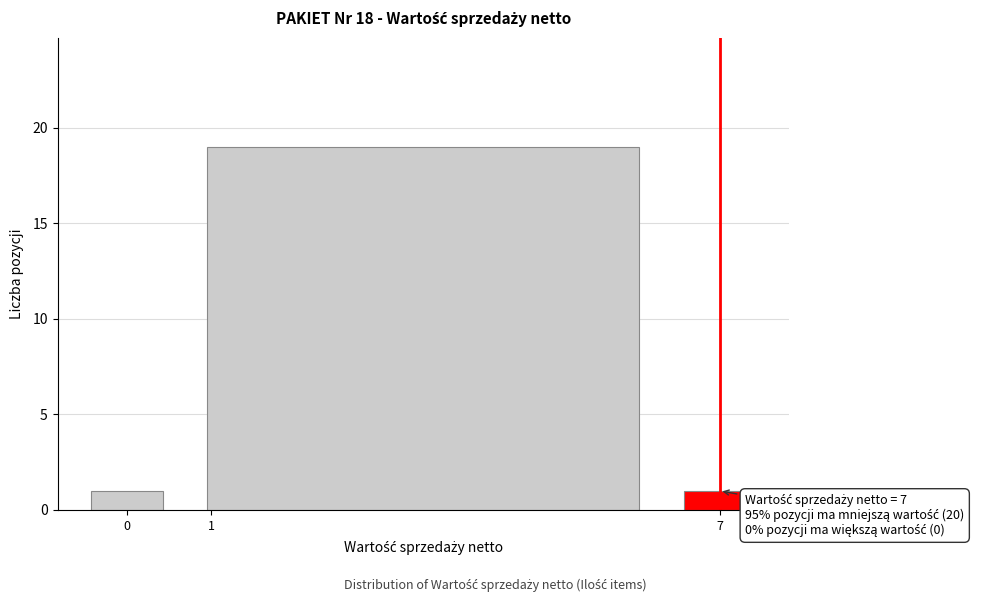

Over which range of the x-axis is the bar tallest?

0.5 to 6.5